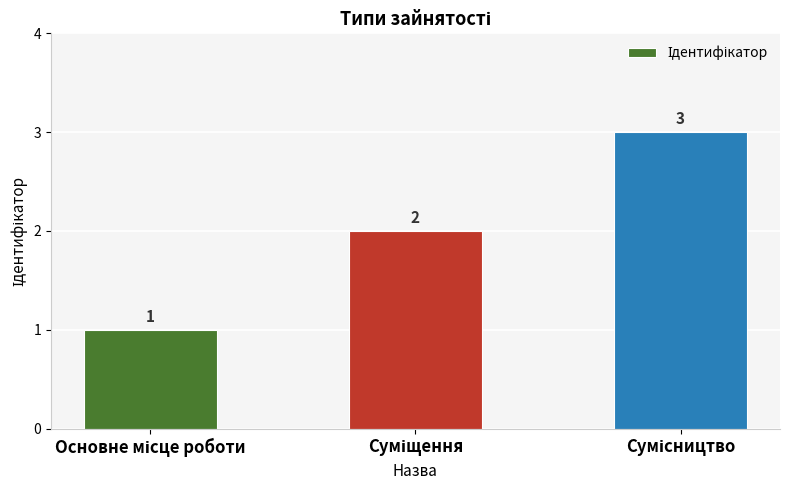

What is the value of the 3rd bar from the left?

3